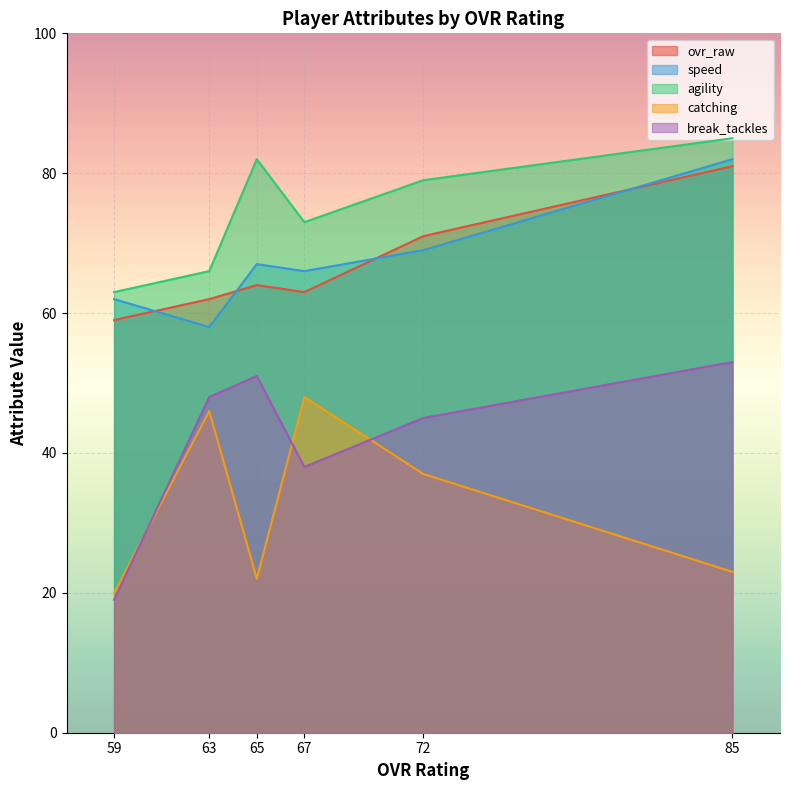

Reading left to right, list all the values displayed in this chart.

ovr_raw: 85=81	72=71	67=63	65=64	63=62	59=59
speed: 85=82	72=69	67=66	65=67	63=58	59=62
agility: 85=85	72=79	67=73	65=82	63=66	59=63
catching: 85=23	72=37	67=48	65=22	63=46	59=20
break_tackles: 85=53	72=45	67=38	65=51	63=48	59=19